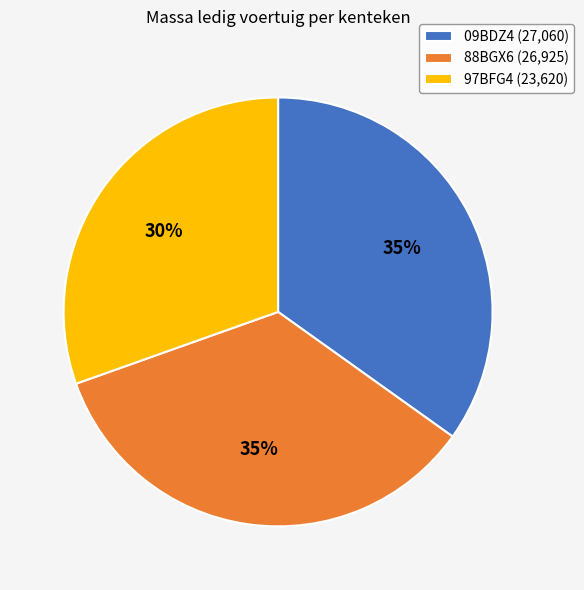

Does any single category account for the majority?

No